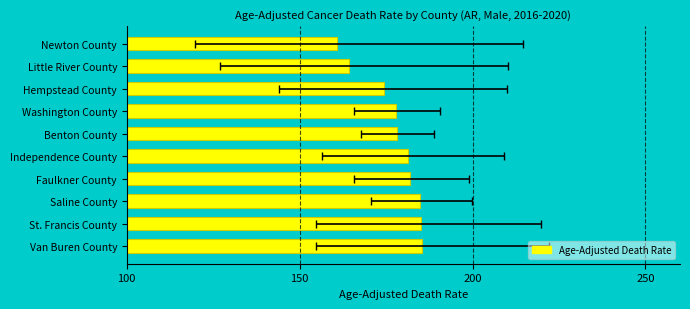

What is the smallest value displayed?

160.7